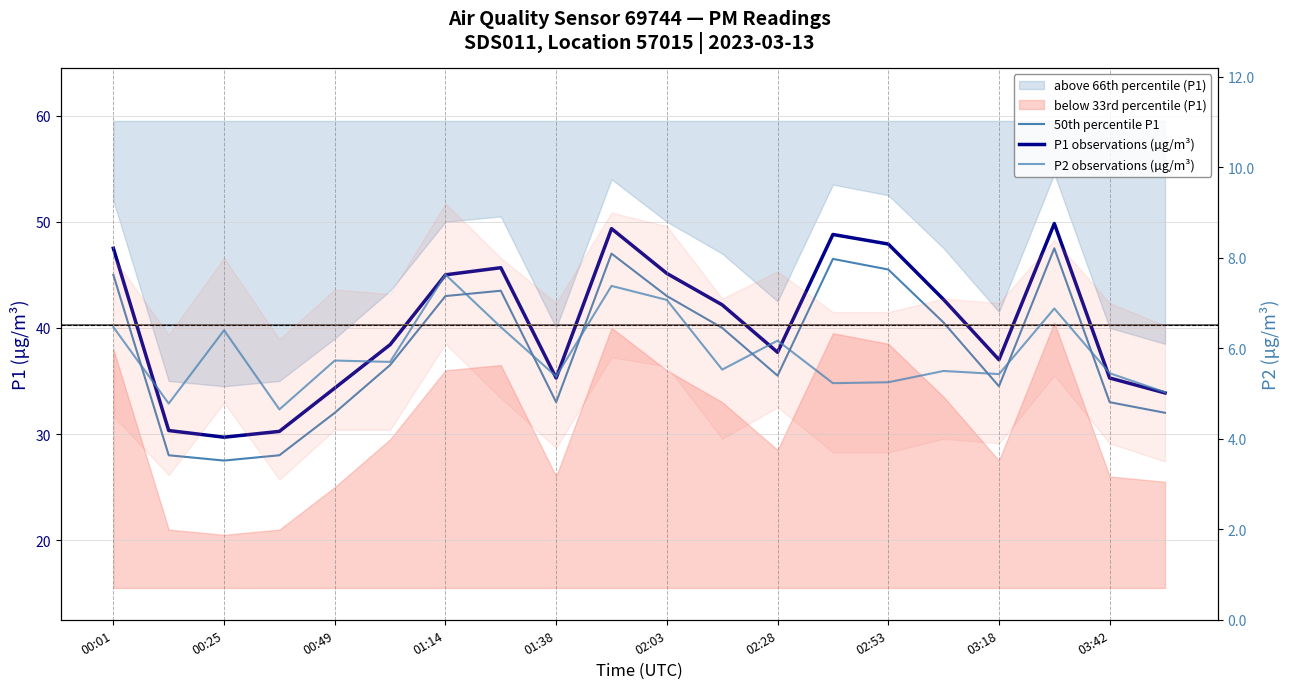

What is the difference between the maximum and second lowest values in the 50th percentile P1 series?

19.5